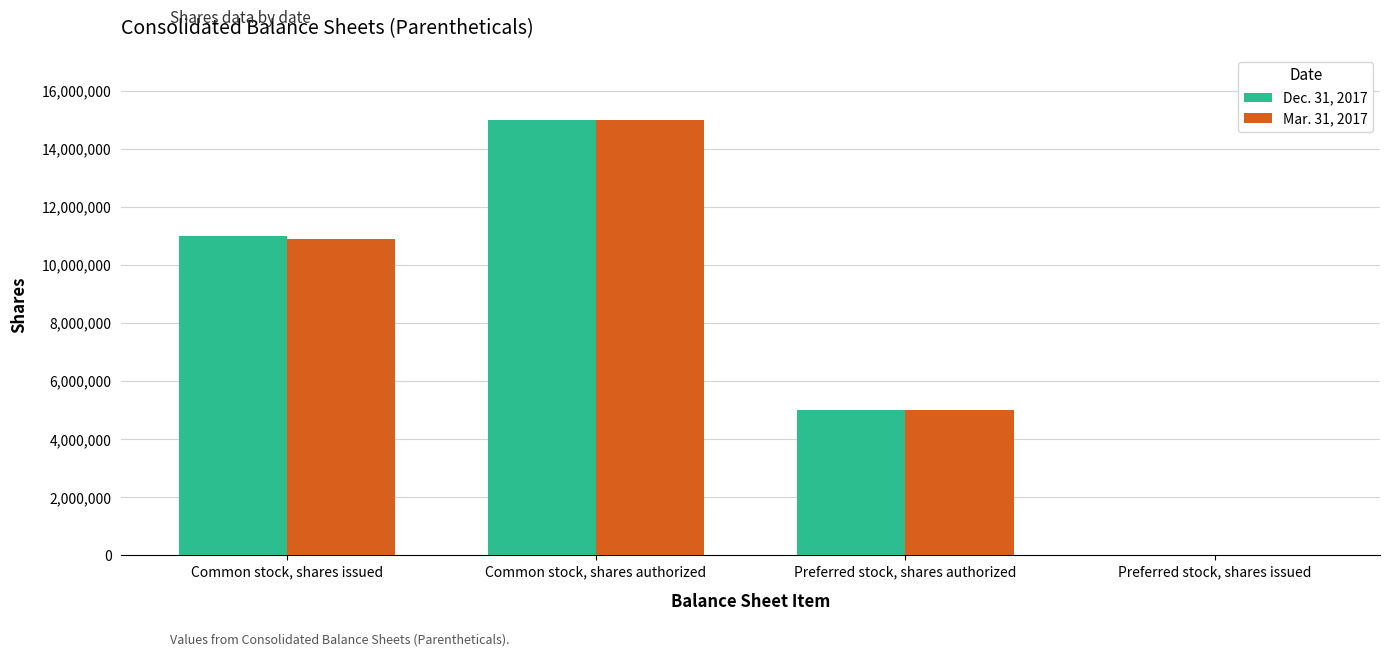

At which category is the sum across all series the highest?

Common stock, shares authorized